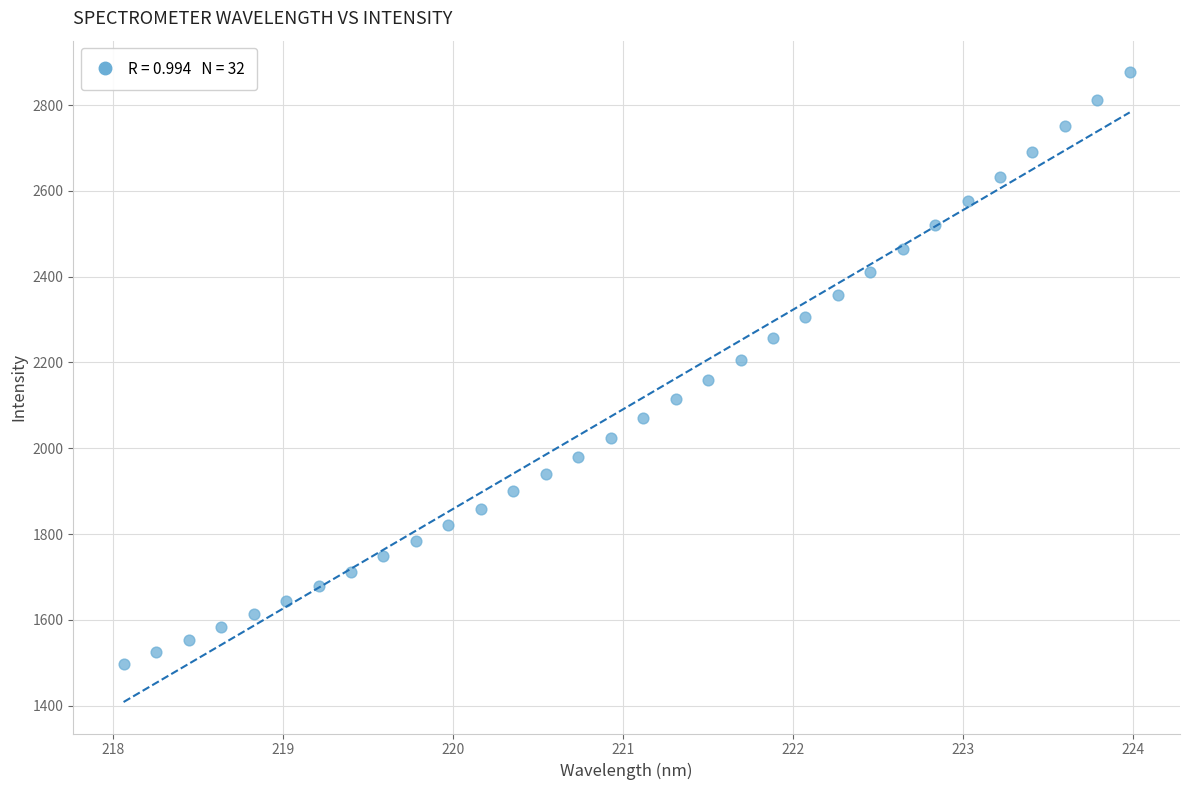

What is the range of X values (max minus min)?

5.9